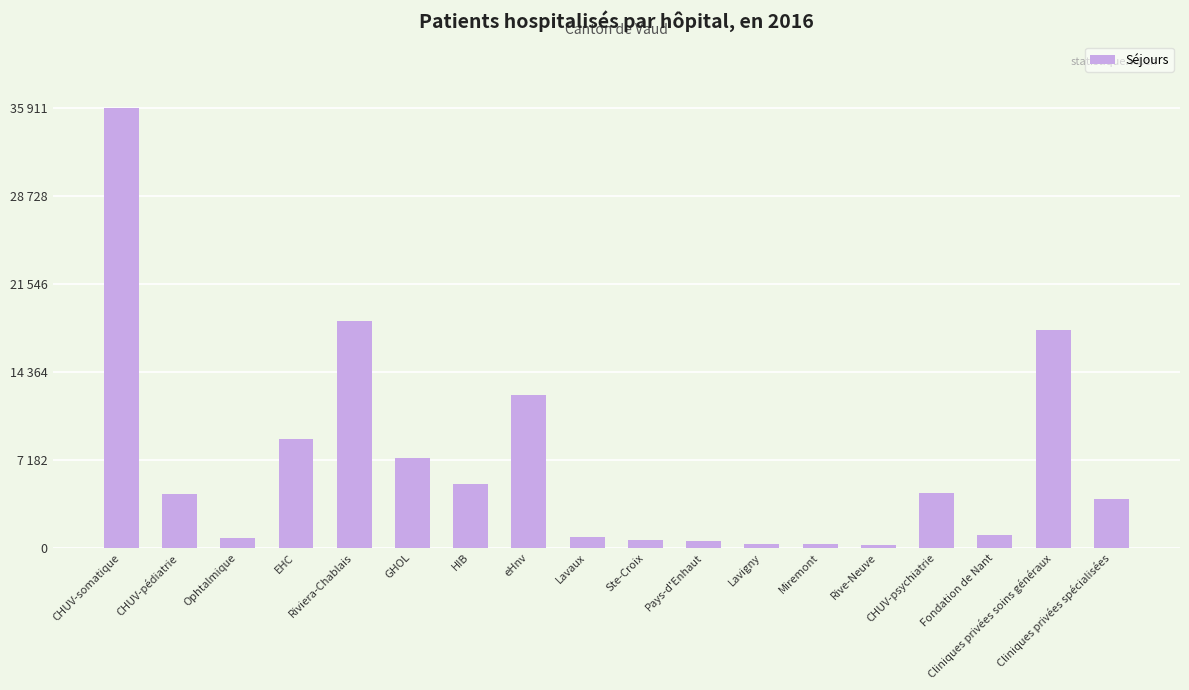

Reading left to right, list all the values displayed in this chart.

35911	4421	800	8910	18484	7316	5180	12464	869	643	546	299	282	210	4493	1078	17742	3960